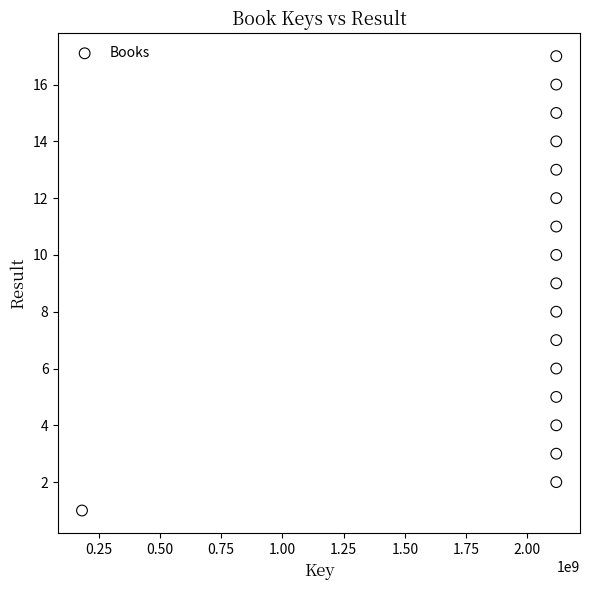

What is the range of X values (max minus min)?

1935519804